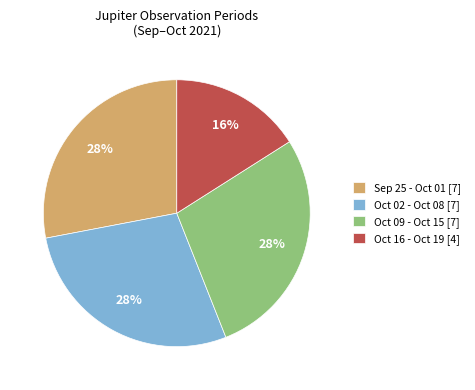

Combined, do Oct 16 - Oct 19 [4] and Oct 02 - Oct 08 [7] account for over 50%?

No